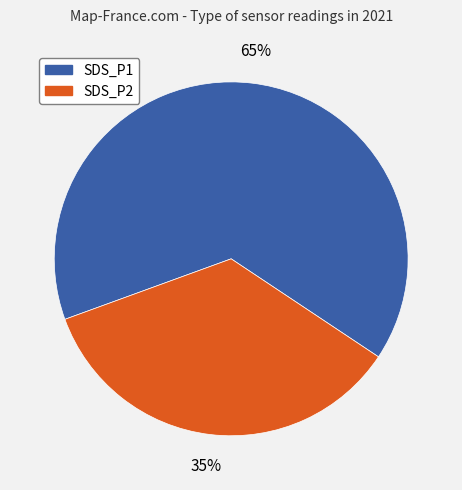

Is there any slice that represents more than half of the pie?

Yes